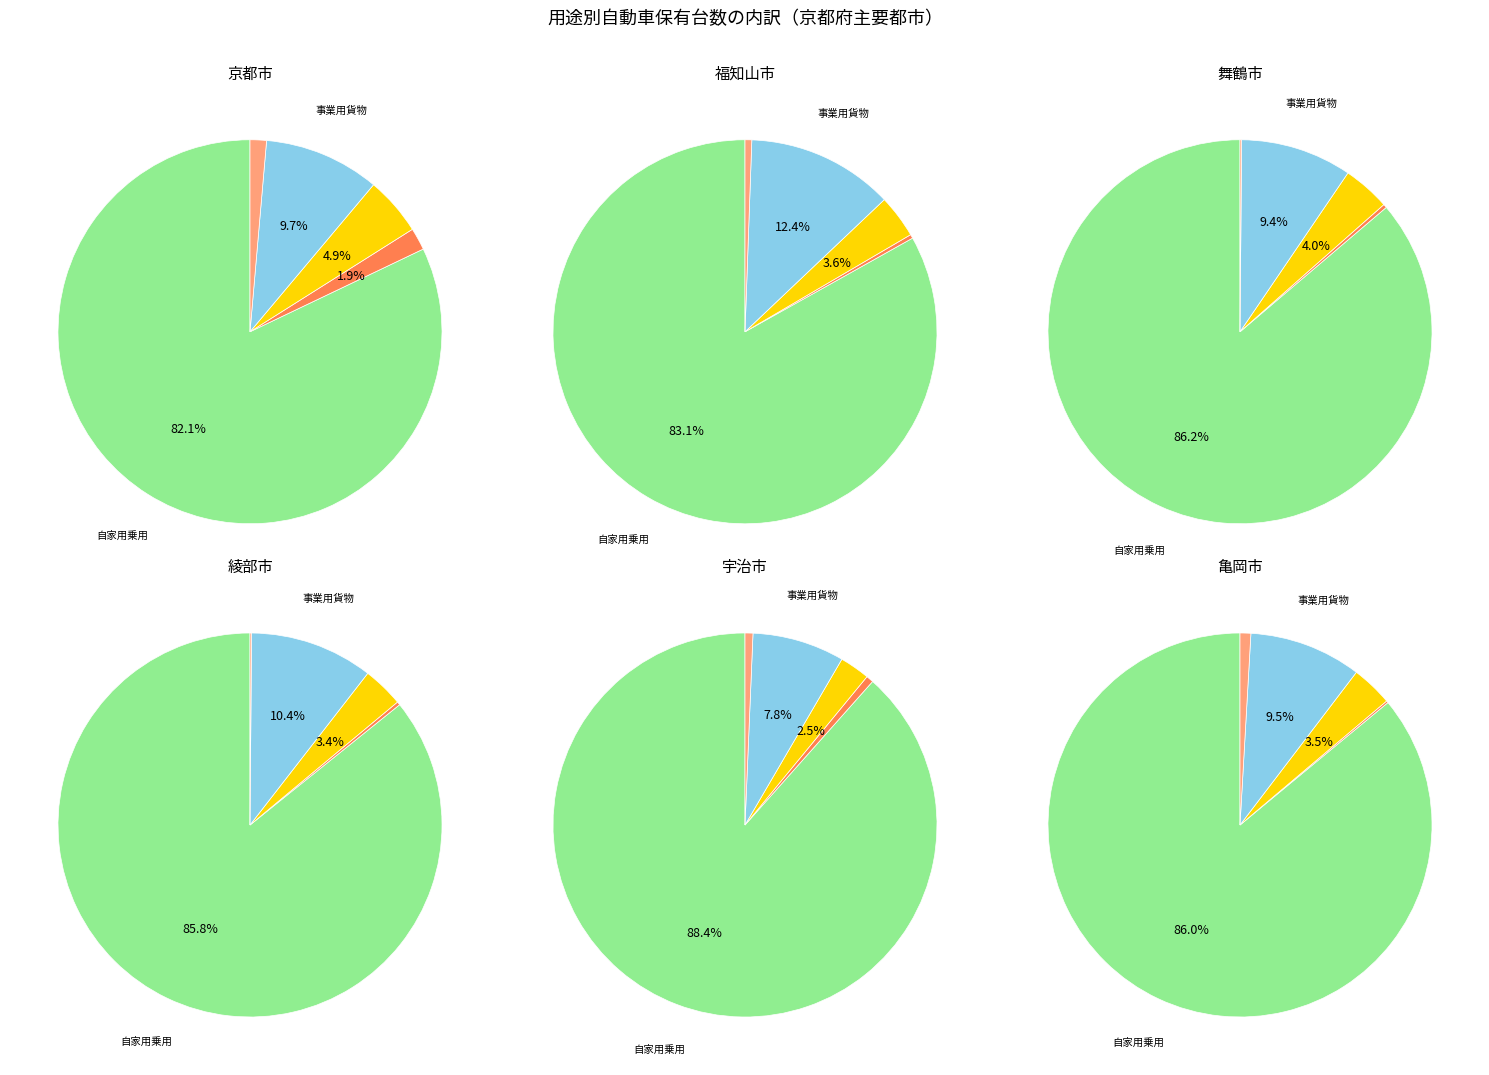

To the nearest percent, what is the average slice percentage?

20%